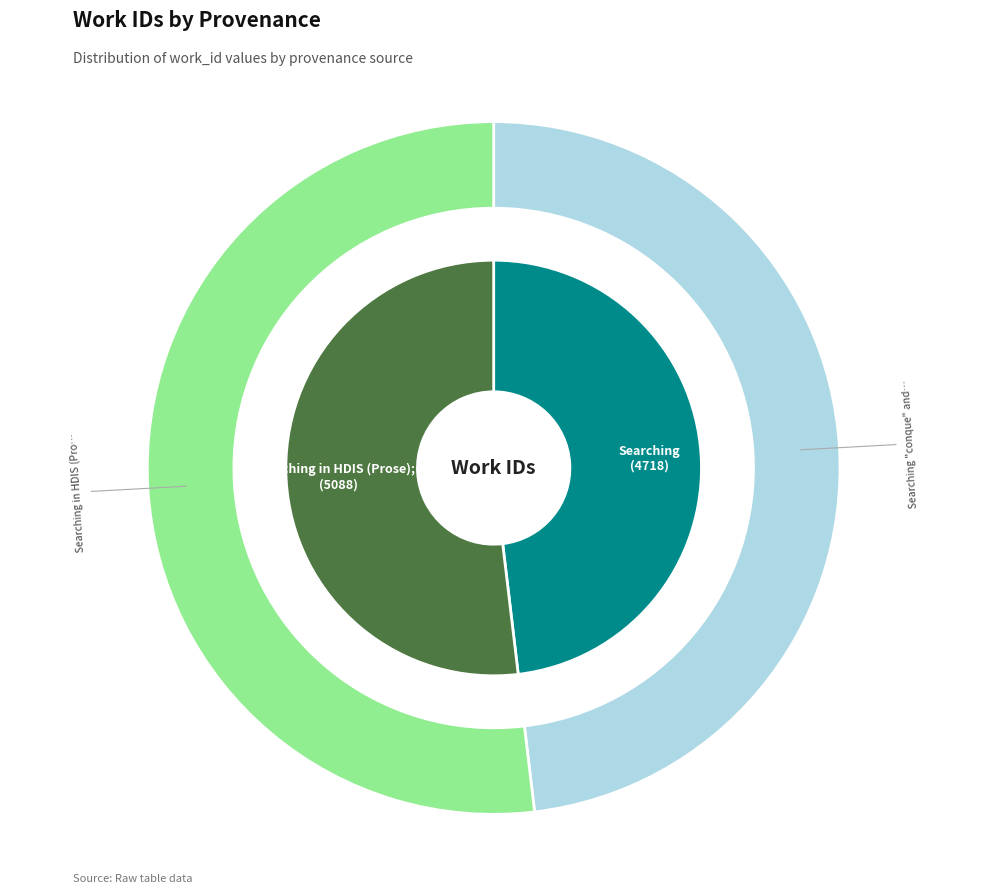

What is the smallest slice in the pie chart?

Searching "conque" and "heart" in HDIS